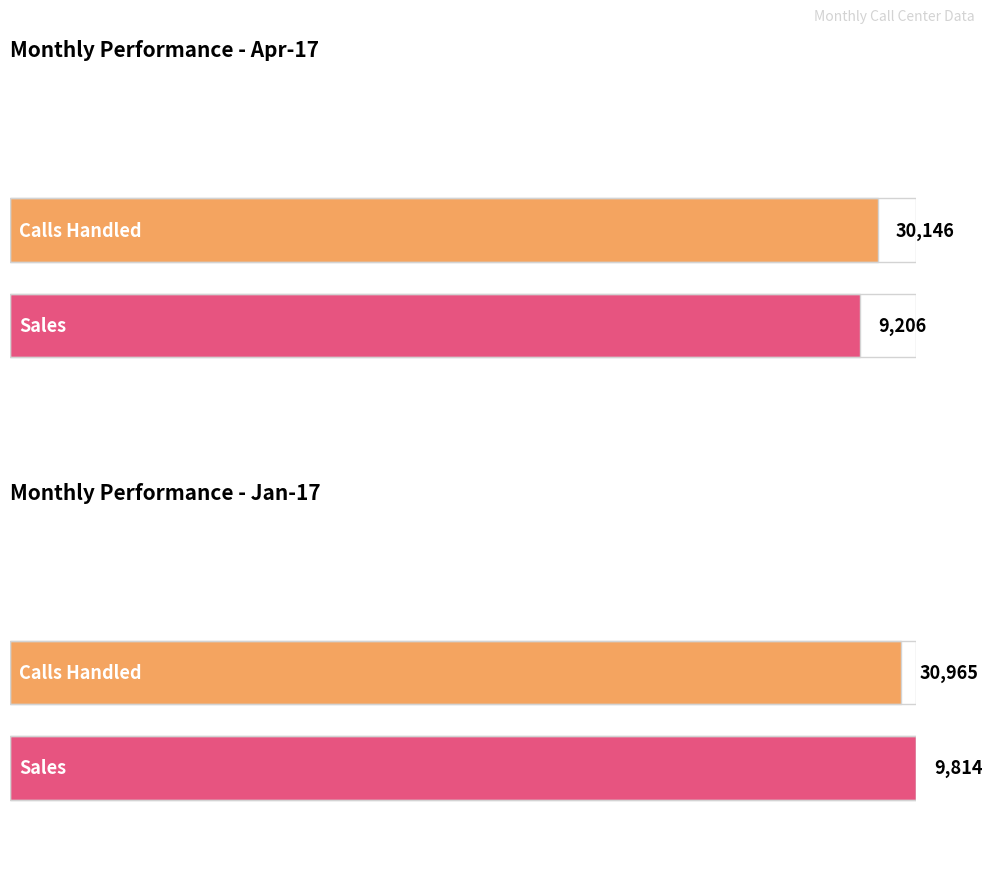

At which label does Calls Handled first exceed 30146?

Jan-17